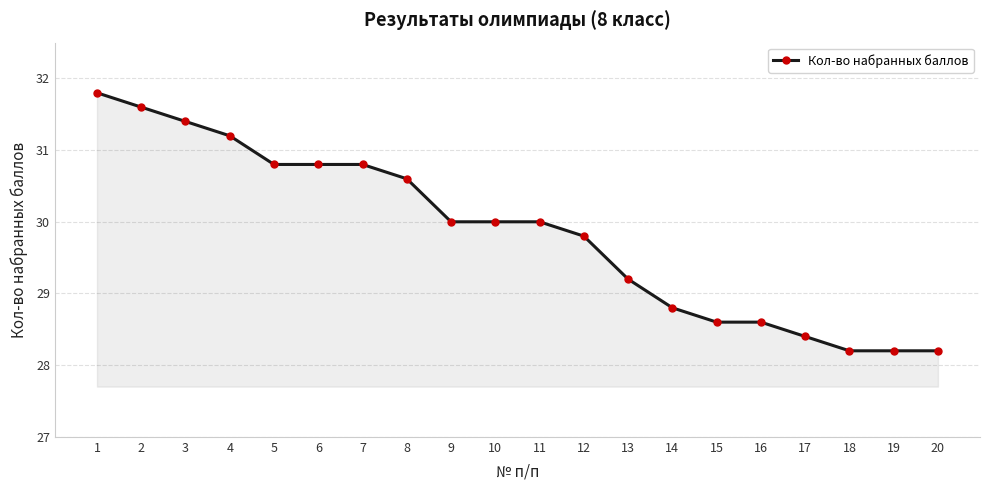

What is the smallest value displayed?

28.2